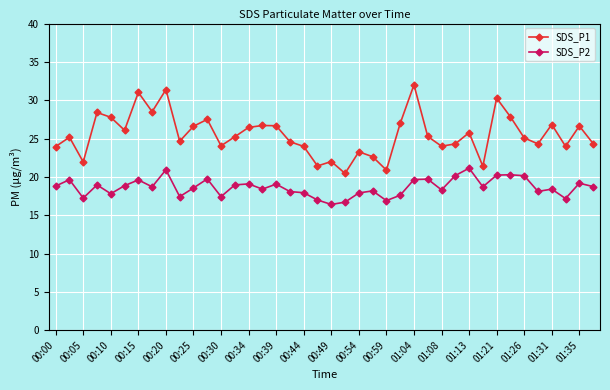

Which series has the largest range (max minus min)?

SDS_P1